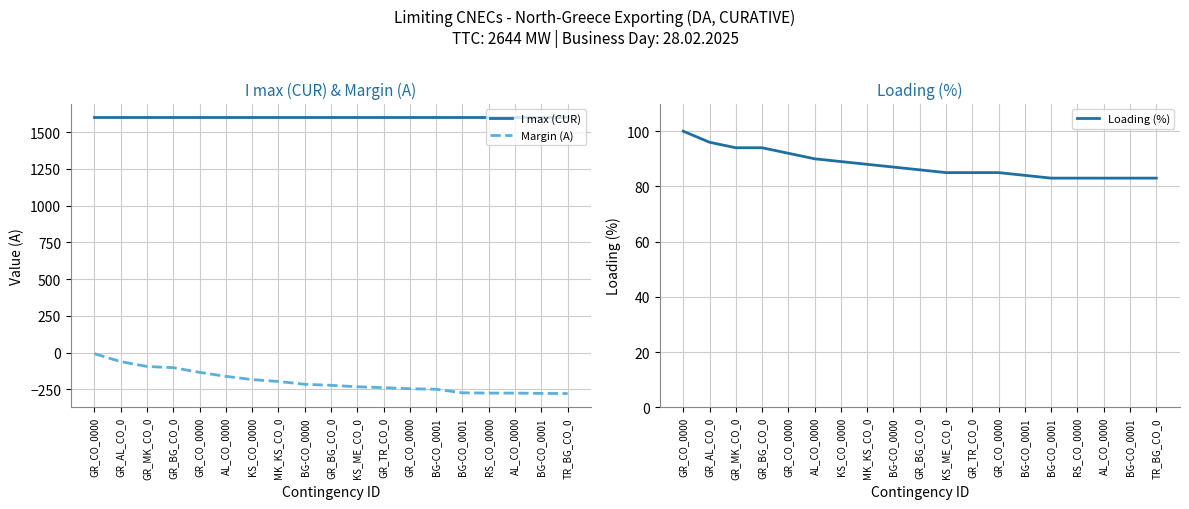

What is the minimum value for Margin (A)?

-278